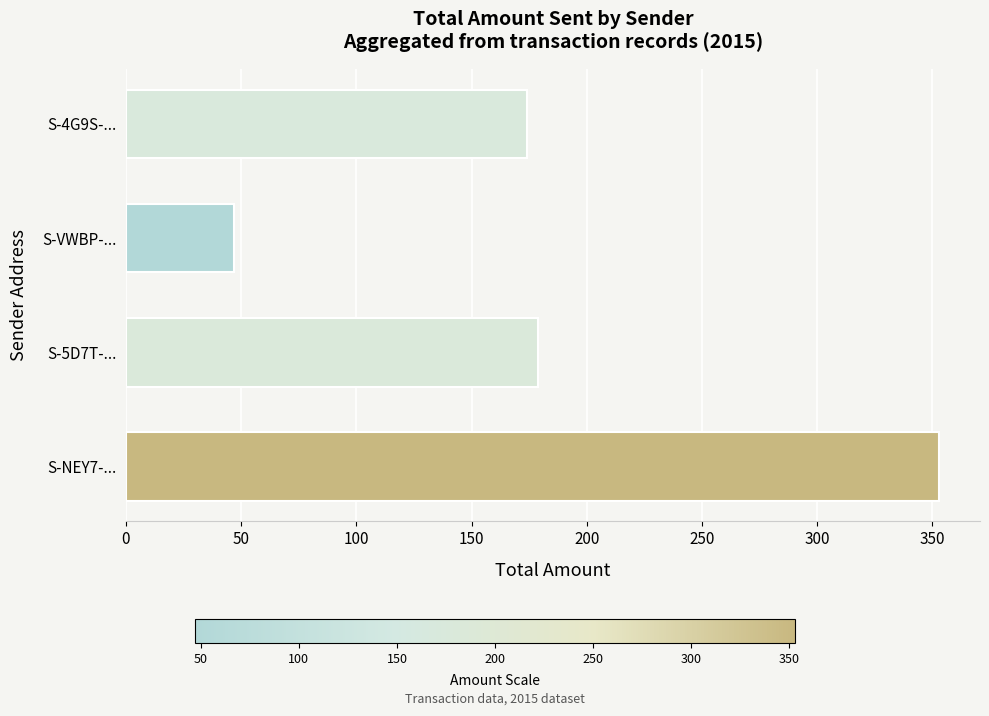

What is the average value?

188